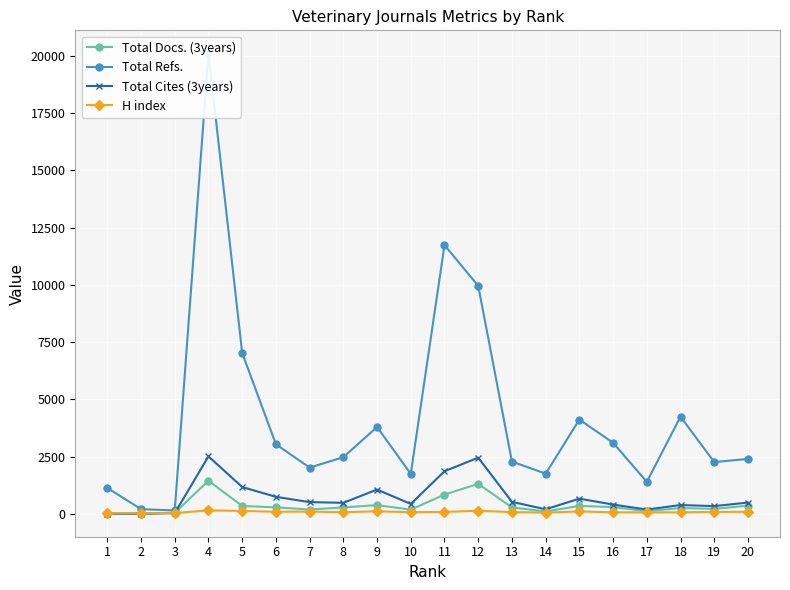

Count the number of categories in the chart.

20